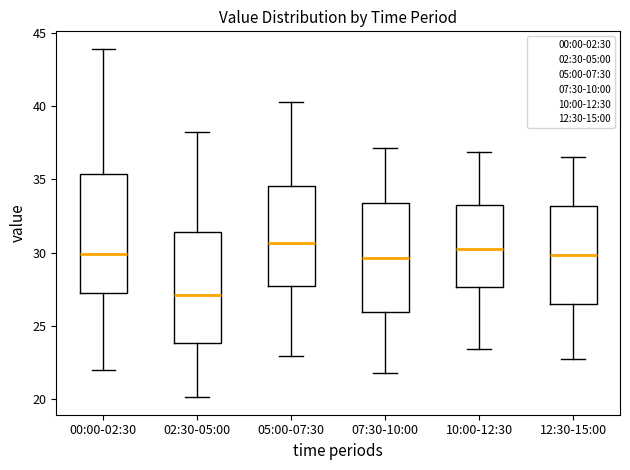

Reading left to right, read every box against the y-axis: the position of its median line, the range the box covers, and the ends of its whiskers. The values are not printed on the chart, so give them approximately, as read against the axis.

00:00-02:30: median 30.0, box 27.0 to 35.5, whiskers 22.0 to 44.0
02:30-05:00: median 27.0, box 24.0 to 31.5, whiskers 20.0 to 38.0
05:00-07:30: median 30.5, box 27.5 to 34.5, whiskers 23.0 to 40.5
07:30-10:00: median 29.5, box 26.0 to 33.5, whiskers 22.0 to 37.0
10:00-12:30: median 30.5, box 27.5 to 33.5, whiskers 23.5 to 37.0
12:30-15:00: median 30.0, box 26.5 to 33.0, whiskers 23.0 to 36.5